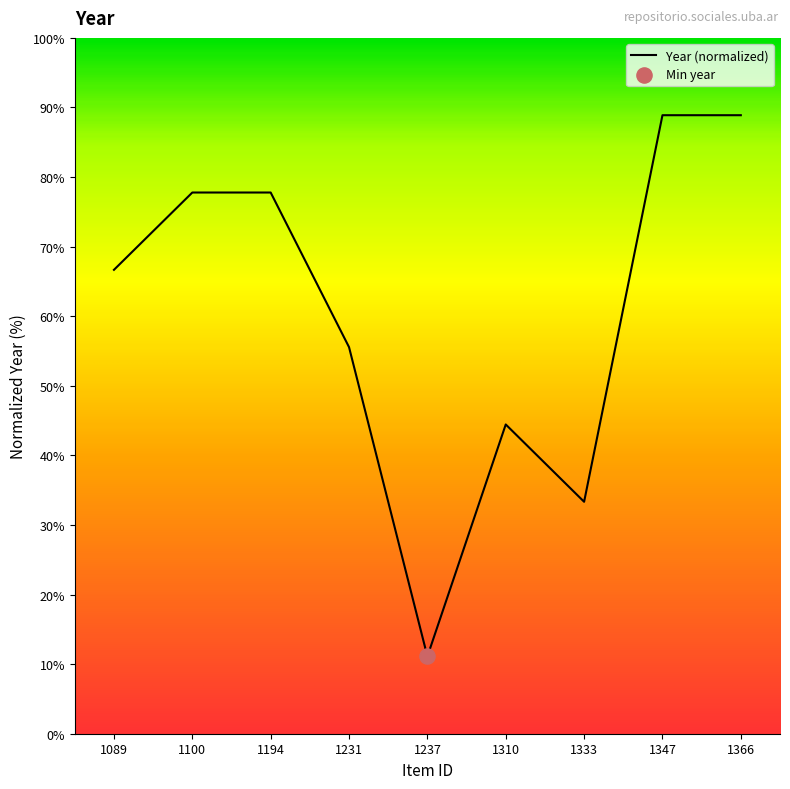

What is the ratio of the value at 1366 to the value at 1310?

2.0